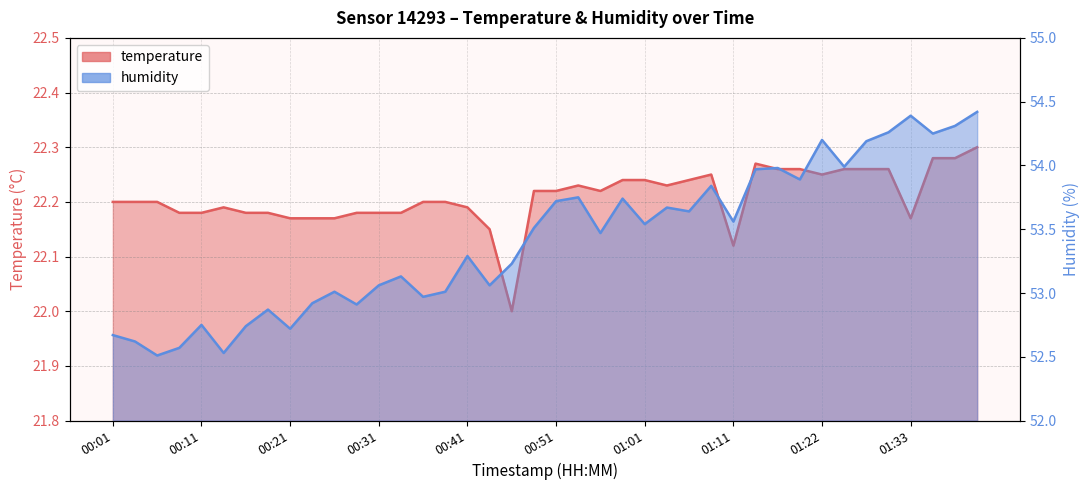

Does the chart have visible grid lines?

Yes